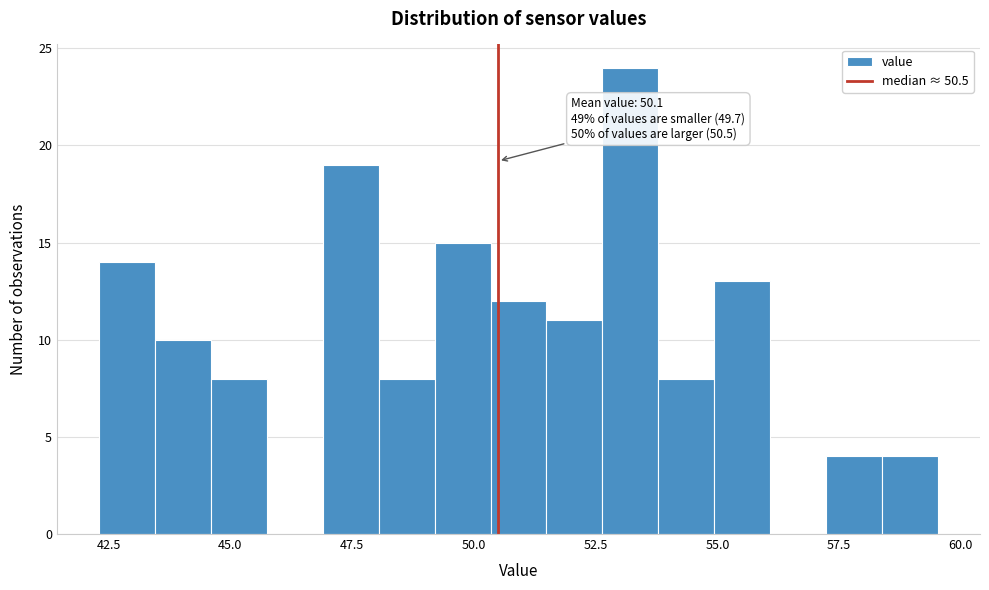

Read against the x-axis, roughly where is the centre of the tallest bar?

53.0